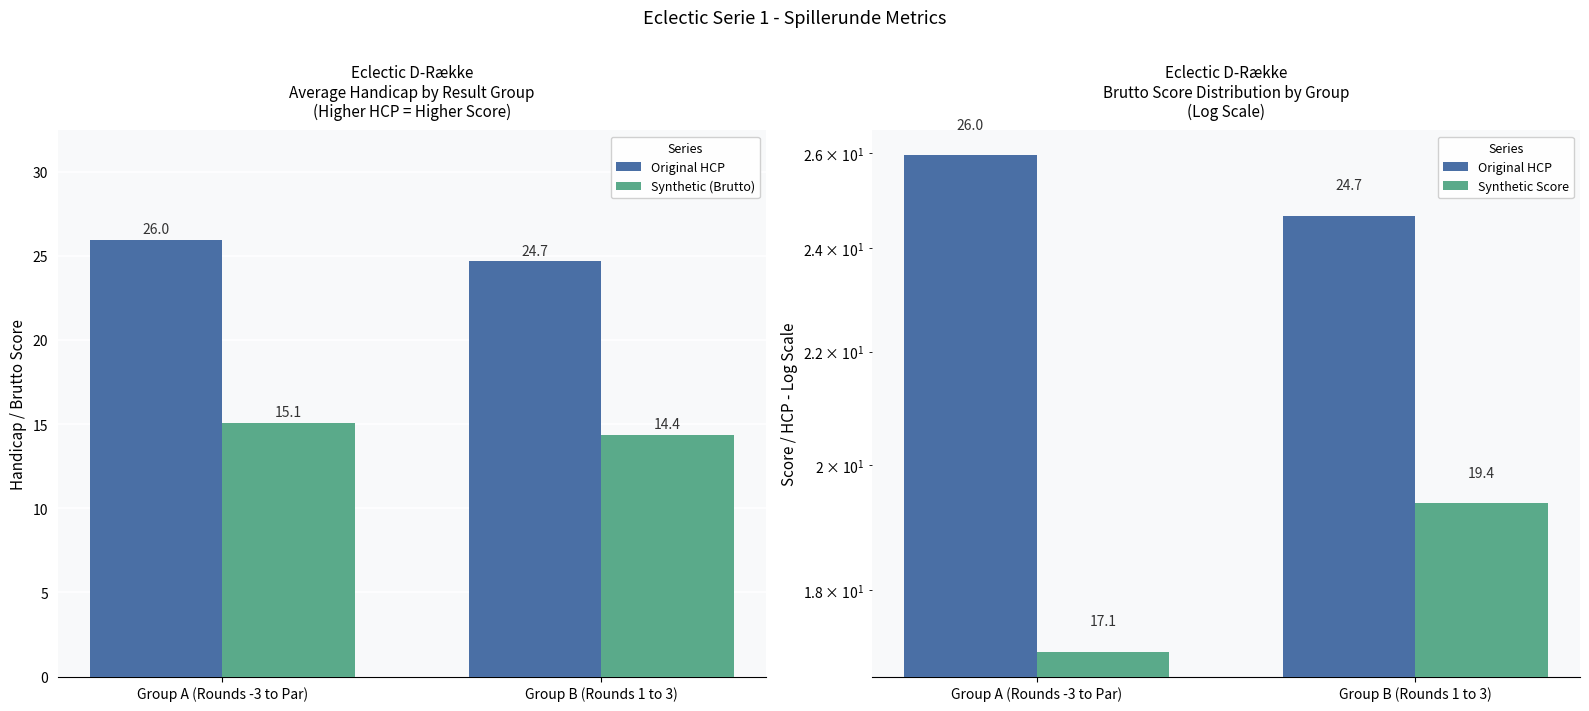

What is the maximum value for Synthetic Score?

19.4